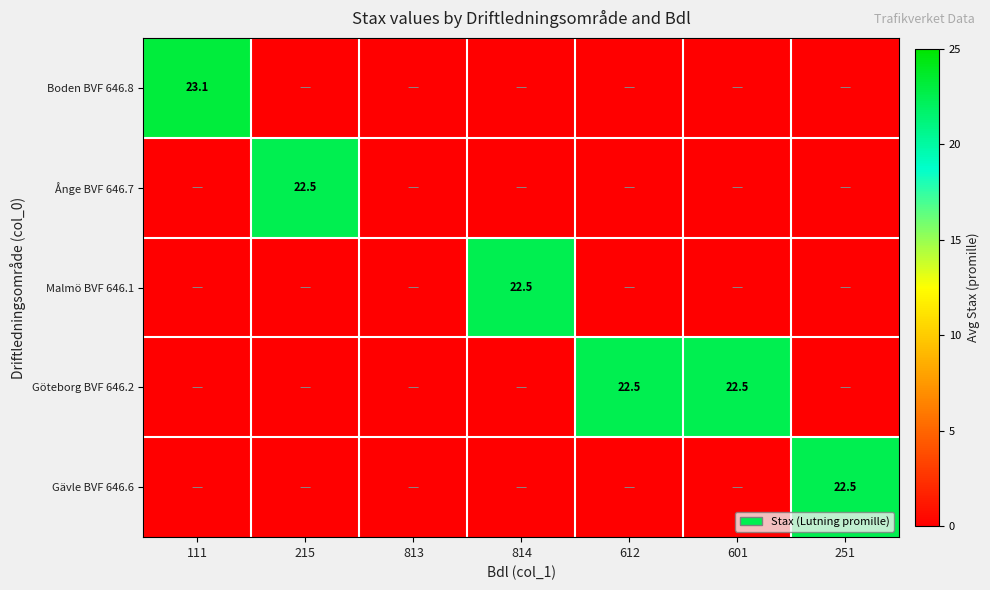

The value of Boden BVF 646.8 at 111 is 13.9. True or false?

False